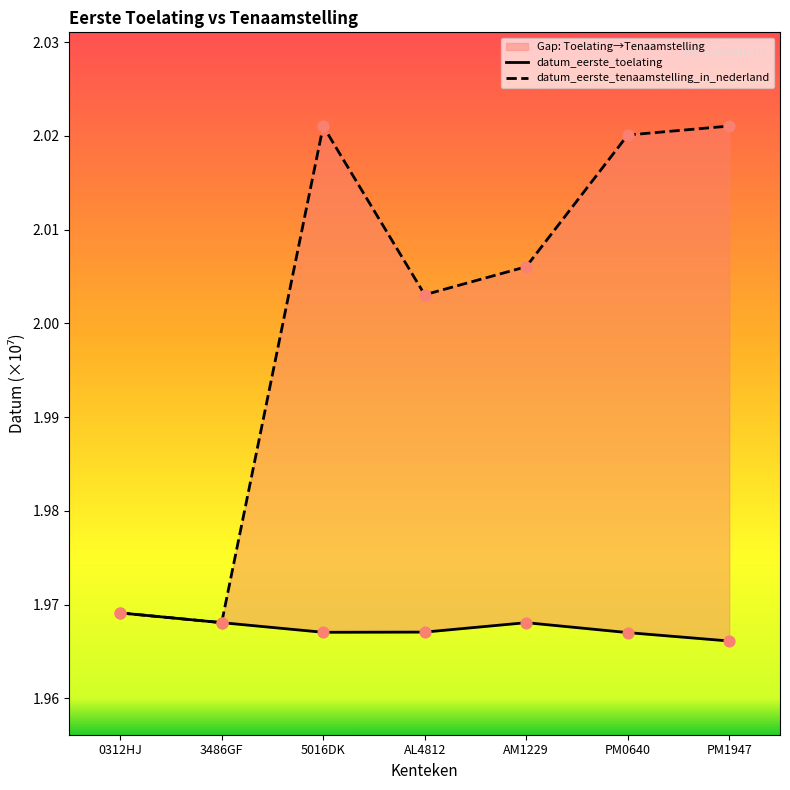

Which series has the widest spread of Y values?

datum_eerste_tenaamstelling_in_nederland